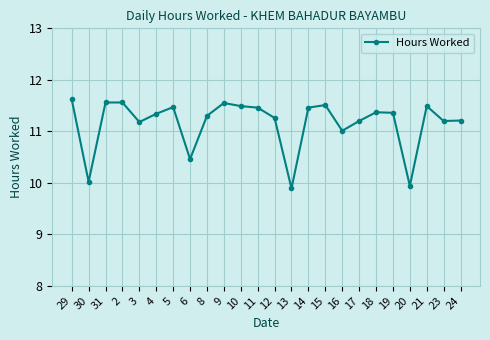

The chart shows a value of 16.8 at 3. True or false?

False